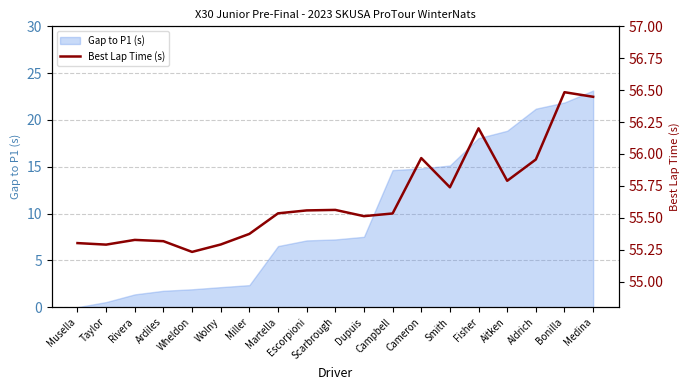

How many data points does each series have?

19